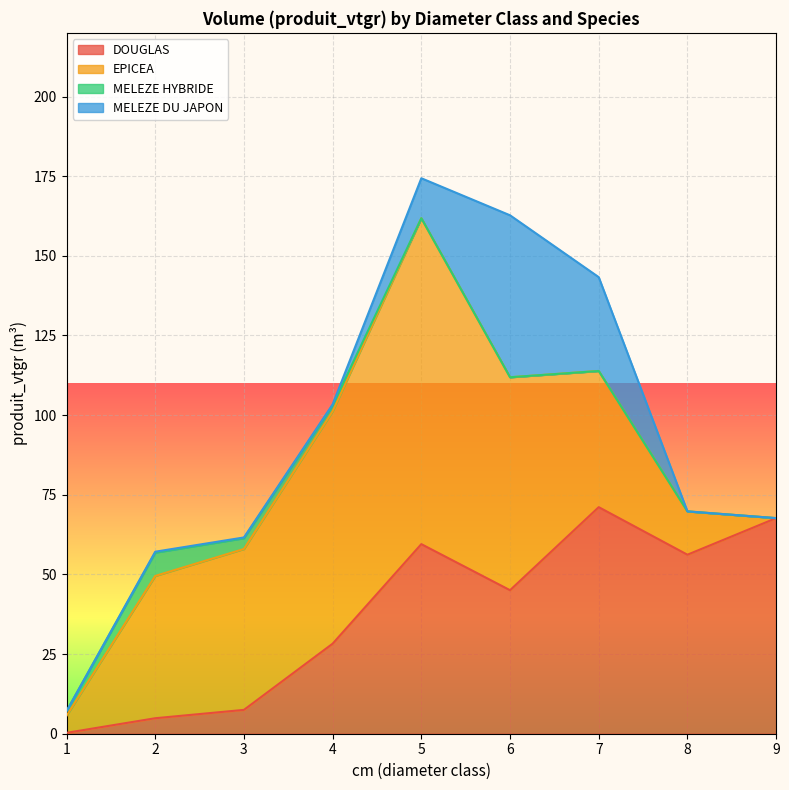

Is it true that MELEZE DU JAPON equals 0.0 at 1?

True